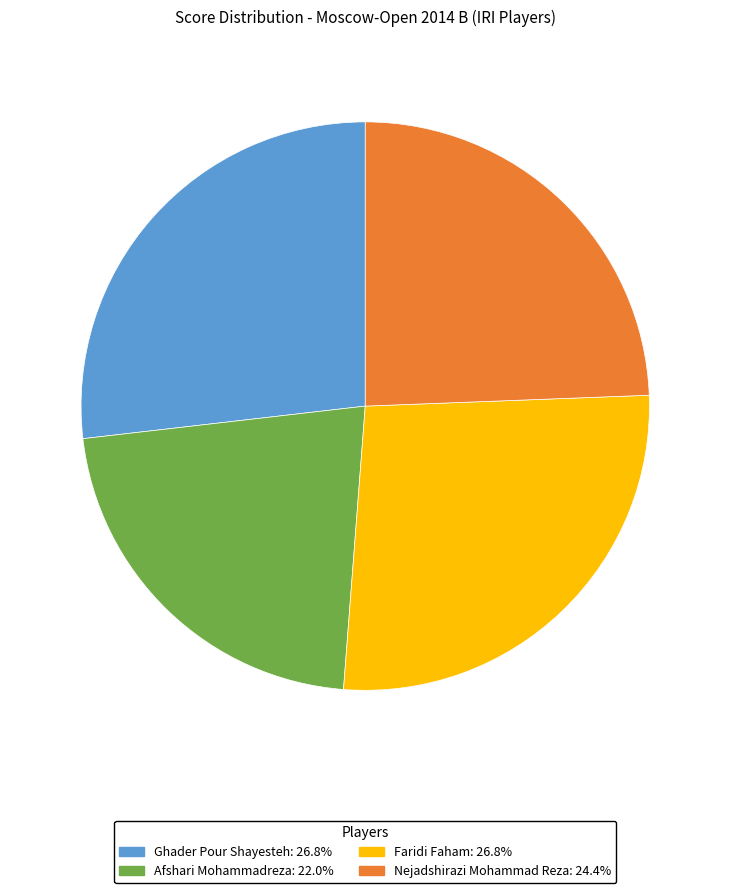

Count the number of slices in the pie.

4